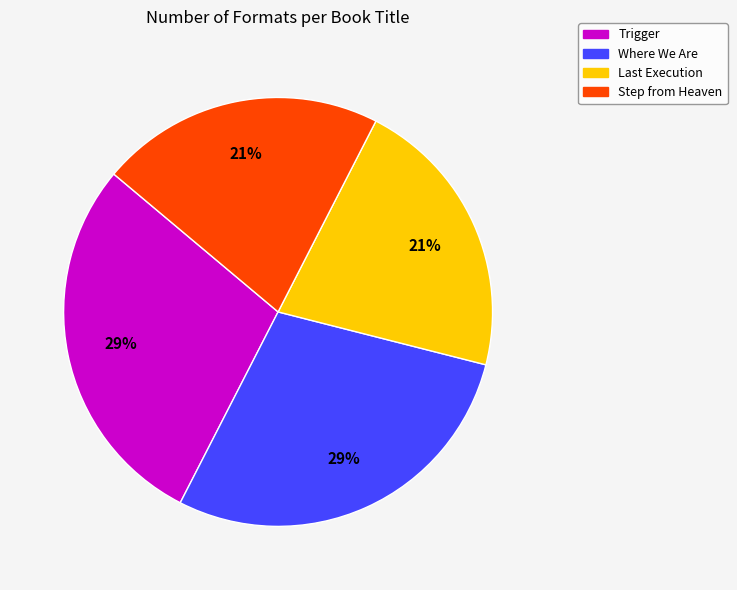

How many slices are in this pie chart?

4